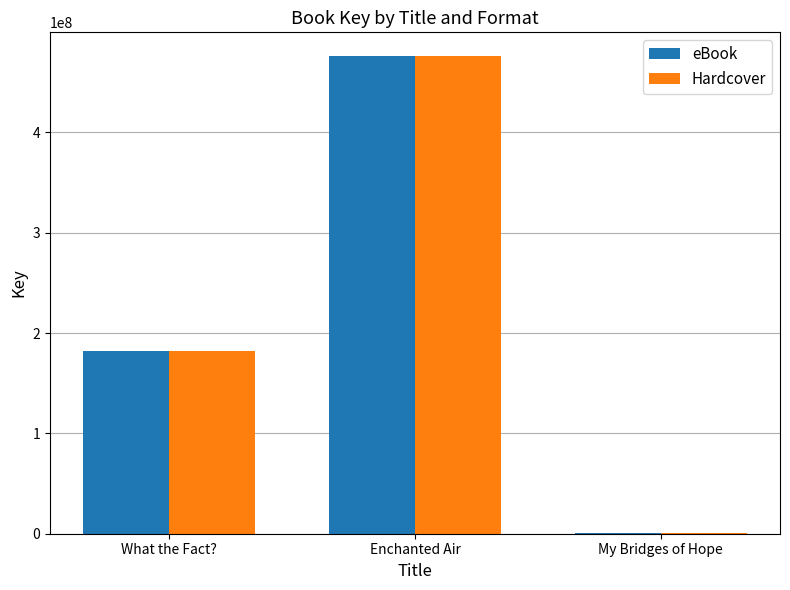

At which label is Hardcover closest to 238610287?

What the Fact?